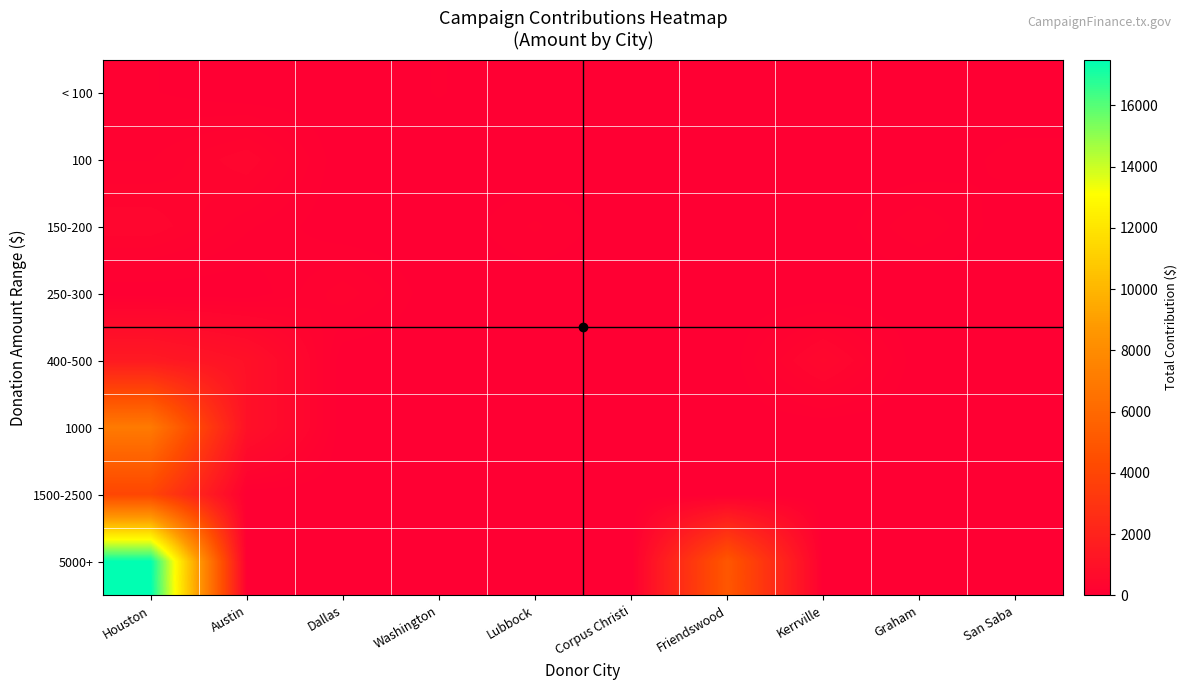

Reading left to right, extract all data points from this chart.

< 100: Houston=75	Austin=0	Dallas=0	Washington=75	Lubbock=0	Corpus Christi=60	Friendswood=0	Kerrville=0	Graham=0	San Saba=0
100: Houston=200	Austin=400	Dallas=0	Washington=0	Lubbock=0	Corpus Christi=0	Friendswood=0	Kerrville=0	Graham=0	San Saba=100
150-200: Houston=400	Austin=150	Dallas=0	Washington=0	Lubbock=150	Corpus Christi=0	Friendswood=0	Kerrville=0	Graham=200	San Saba=0
250-300: Houston=0	Austin=0	Dallas=250	Washington=0	Lubbock=0	Corpus Christi=0	Friendswood=0	Kerrville=0	Graham=0	San Saba=0
400-500: Houston=1500	Austin=1000	Dallas=0	Washington=0	Lubbock=0	Corpus Christi=0	Friendswood=0	Kerrville=500	Graham=0	San Saba=0
1000: Houston=7000	Austin=1000	Dallas=0	Washington=0	Lubbock=0	Corpus Christi=0	Friendswood=0	Kerrville=0	Graham=0	San Saba=0
1500-2500: Houston=4000	Austin=0	Dallas=0	Washington=0	Lubbock=0	Corpus Christi=0	Friendswood=0	Kerrville=0	Graham=0	San Saba=0
5000+: Houston=17500	Austin=0	Dallas=0	Washington=0	Lubbock=0	Corpus Christi=0	Friendswood=5000	Kerrville=0	Graham=0	San Saba=0